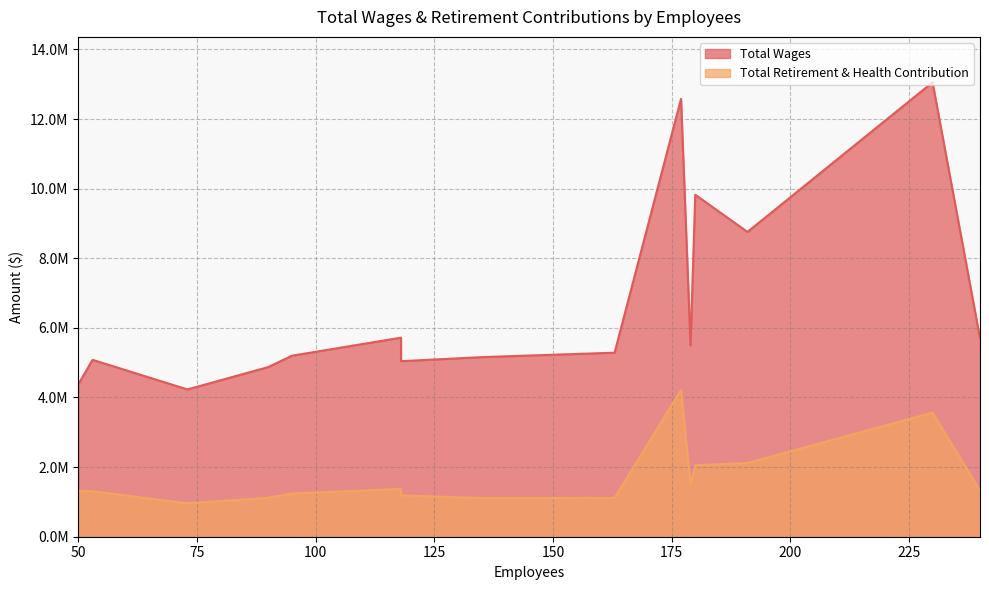

At how many categories does at least one series exceed 12756527?

1